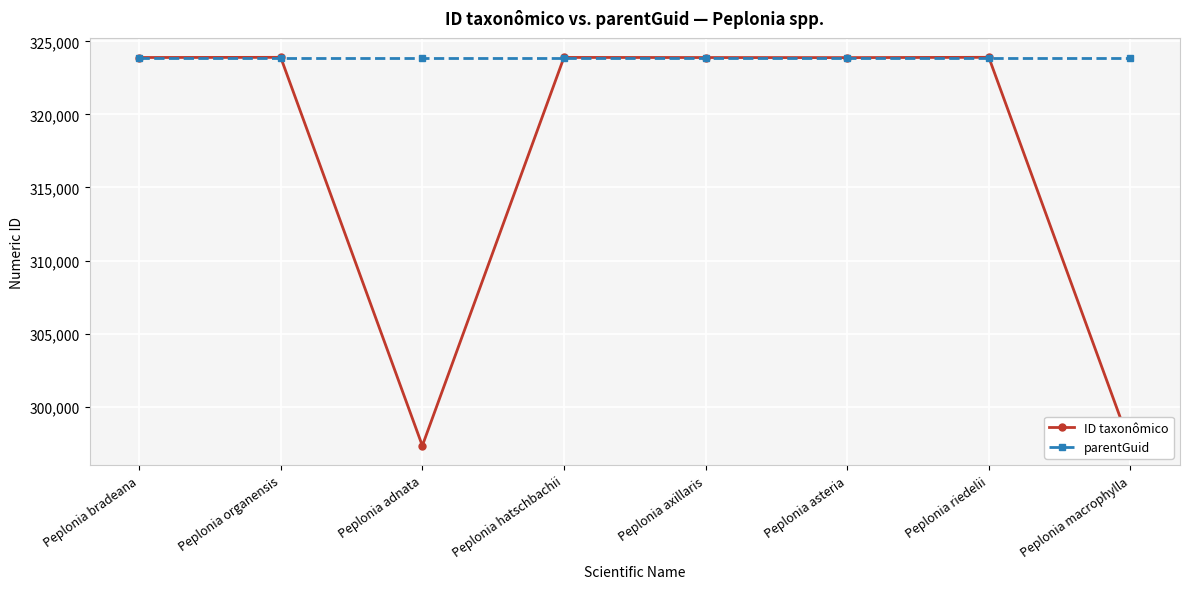

What is the value of the ID taxonômico point at the 6th from the left?

323886